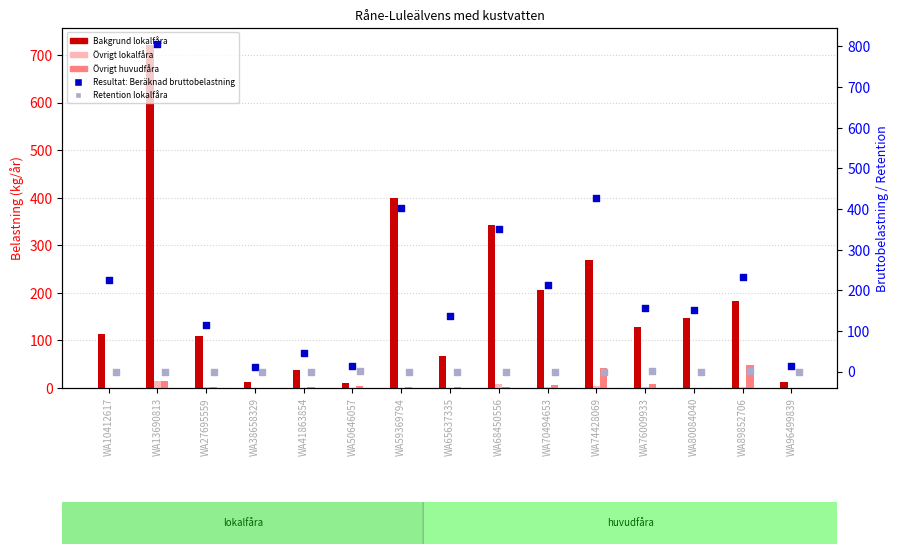

Is the value of Bakgrund lokalfåra at WA38658329 greater than the value of Övrigt lokalfåra at WA59369794?

Yes